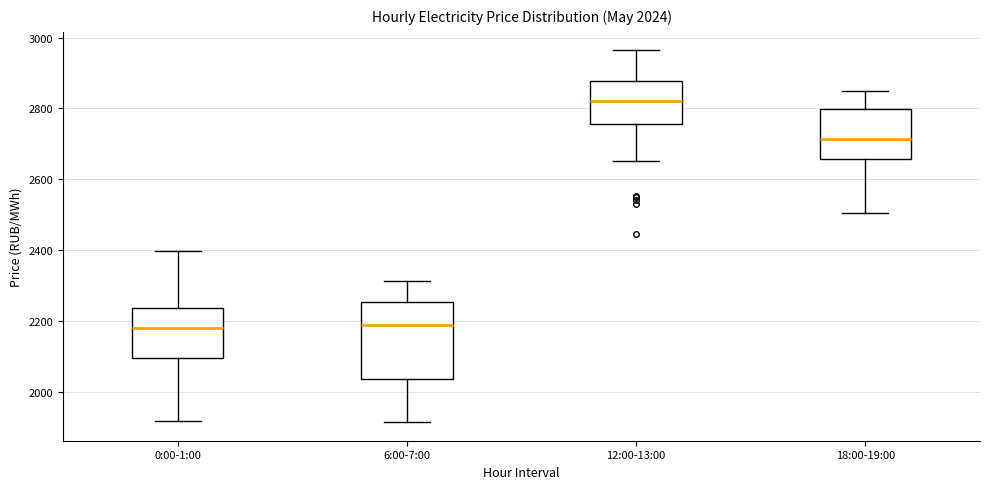

Which box is the tallest, from its lower edge to its upper edge?

6:00-7:00